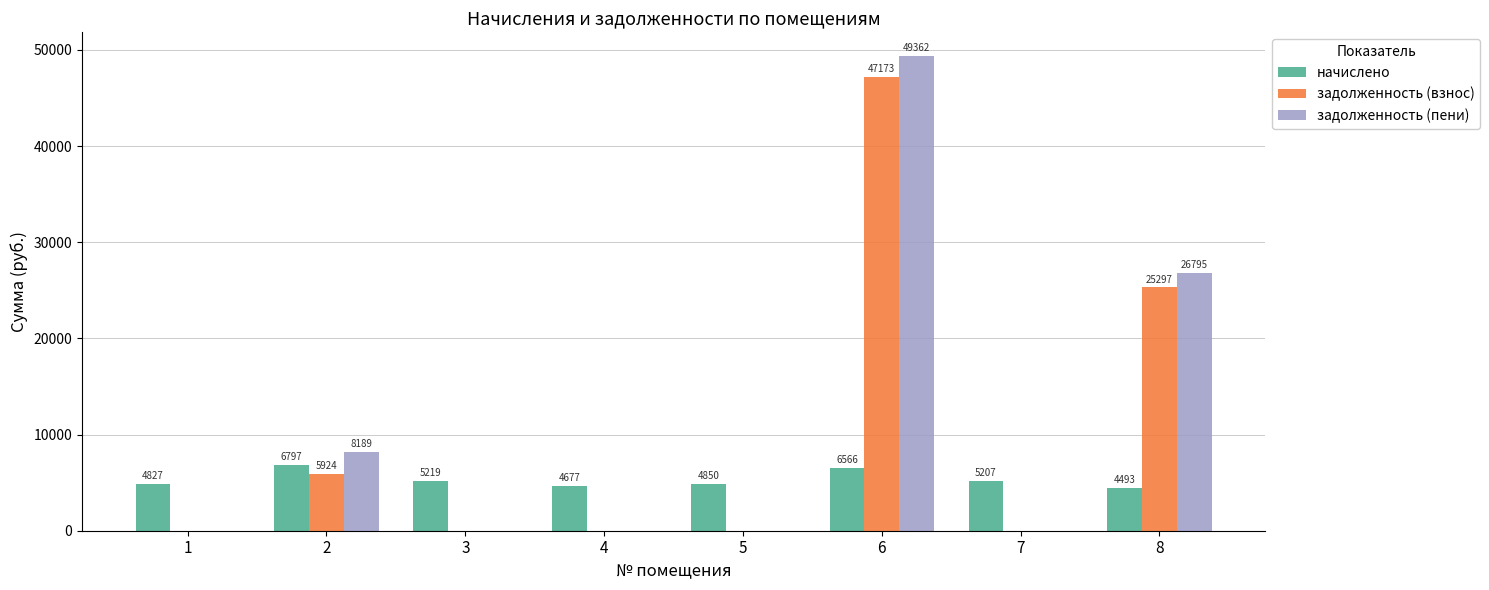

Which series changed the most between 2 and 8?

задолженность (взнос)